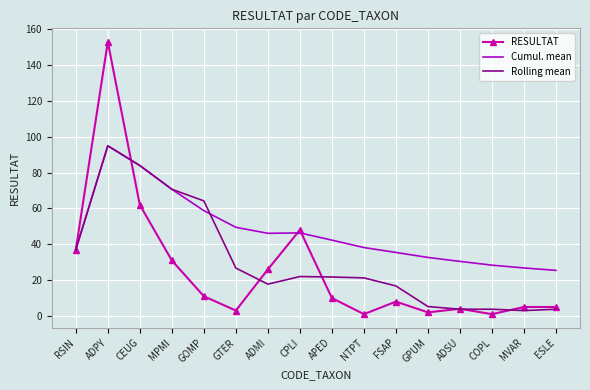

Read the Cumul. mean value at APED.

42.3